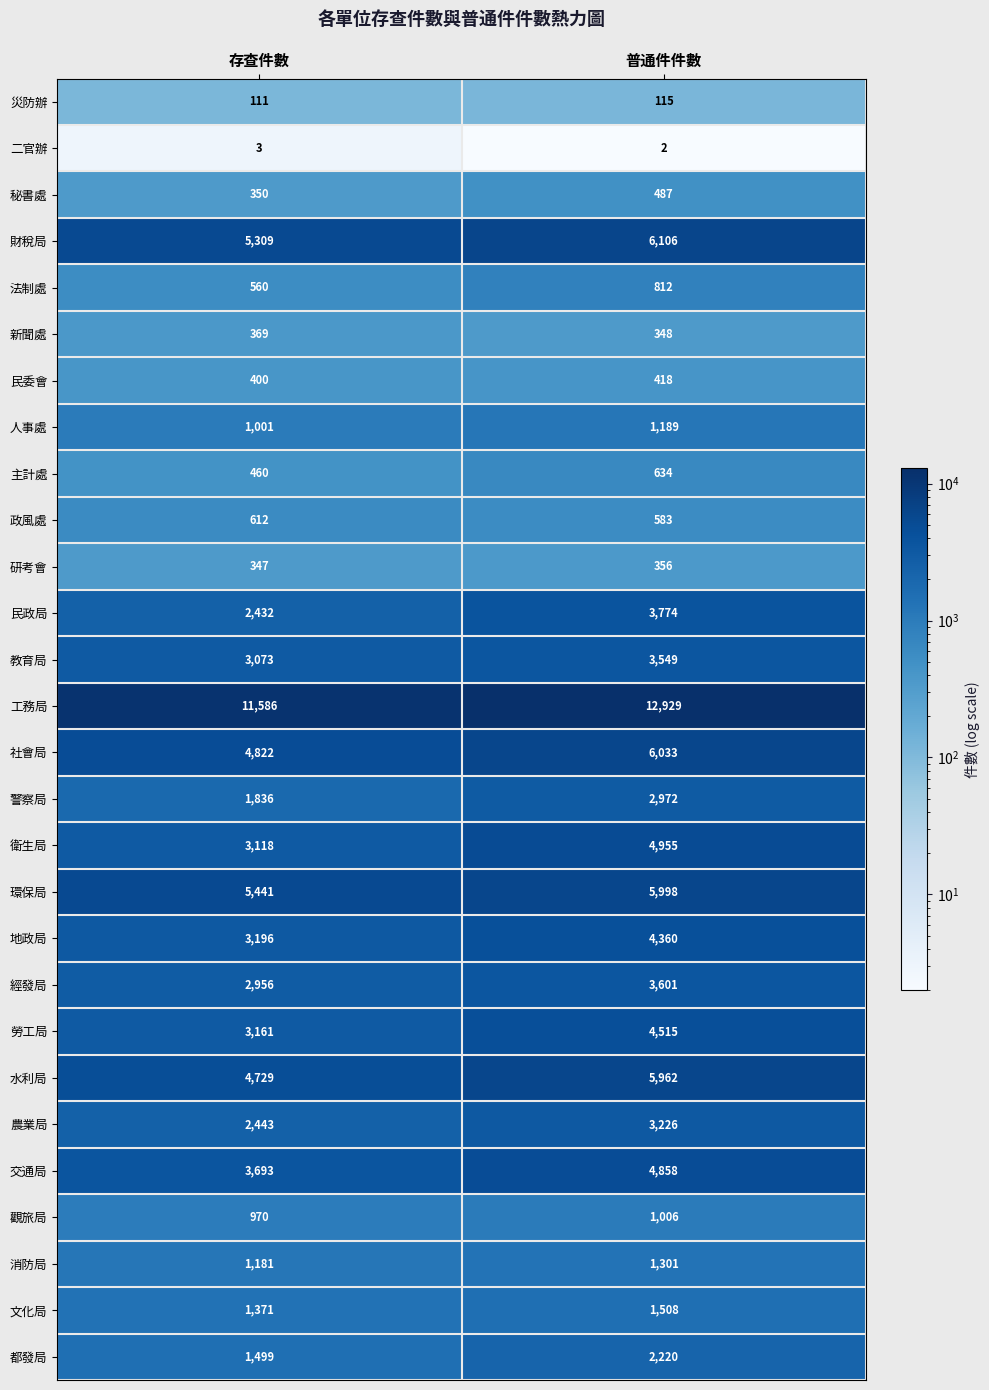

What is the sum of the 災防辦 values at 存查件數 and 普通件件數?

226